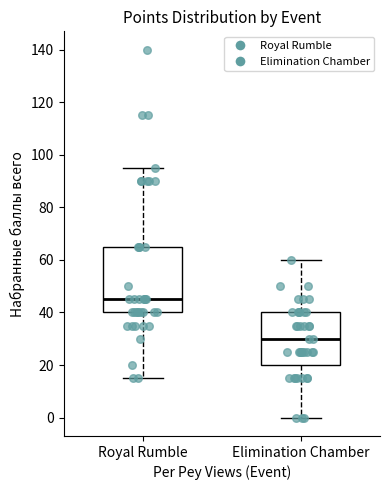

Reading left to right, read every box against the y-axis: the position of its median line, the range the box covers, and the ends of its whiskers. The values are not printed on the chart, so give them approximately, as read against the axis.

Royal Rumble: median 46, box 40 to 66, whiskers 16 to 96
Elimination Chamber: median 30, box 20 to 40, whiskers 0 to 60